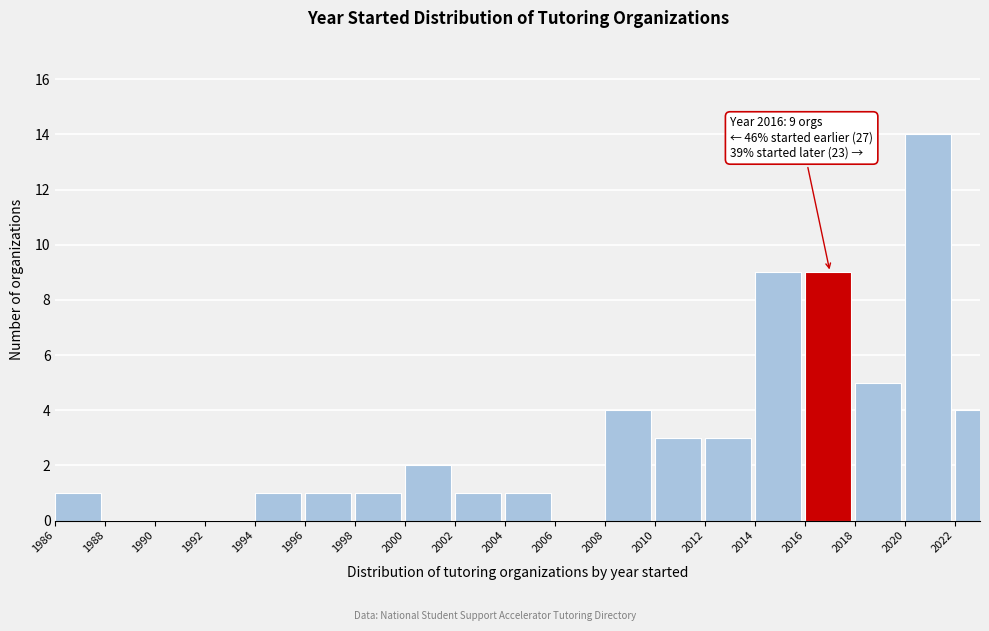

Reading left to right, list all the values displayed in this chart.

1986=1	1988=0	1990=0	1992=0	1994=1	1996=1	1998=1	2000=2	2002=1	2004=1	2006=0	2008=4	2010=3	2012=3	2014=9	2016=9	2018=5	2020=14	2022=4